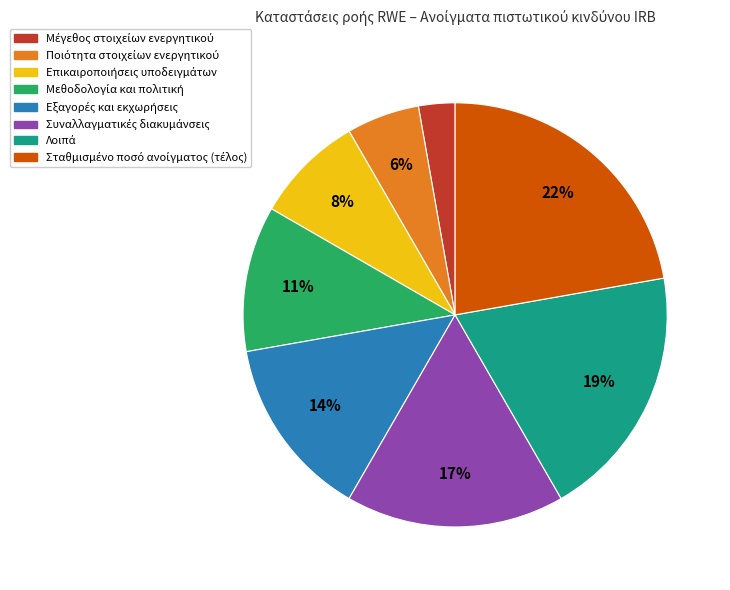

To the nearest percent, what is the difference between the largest and smallest slice percentages?

19%